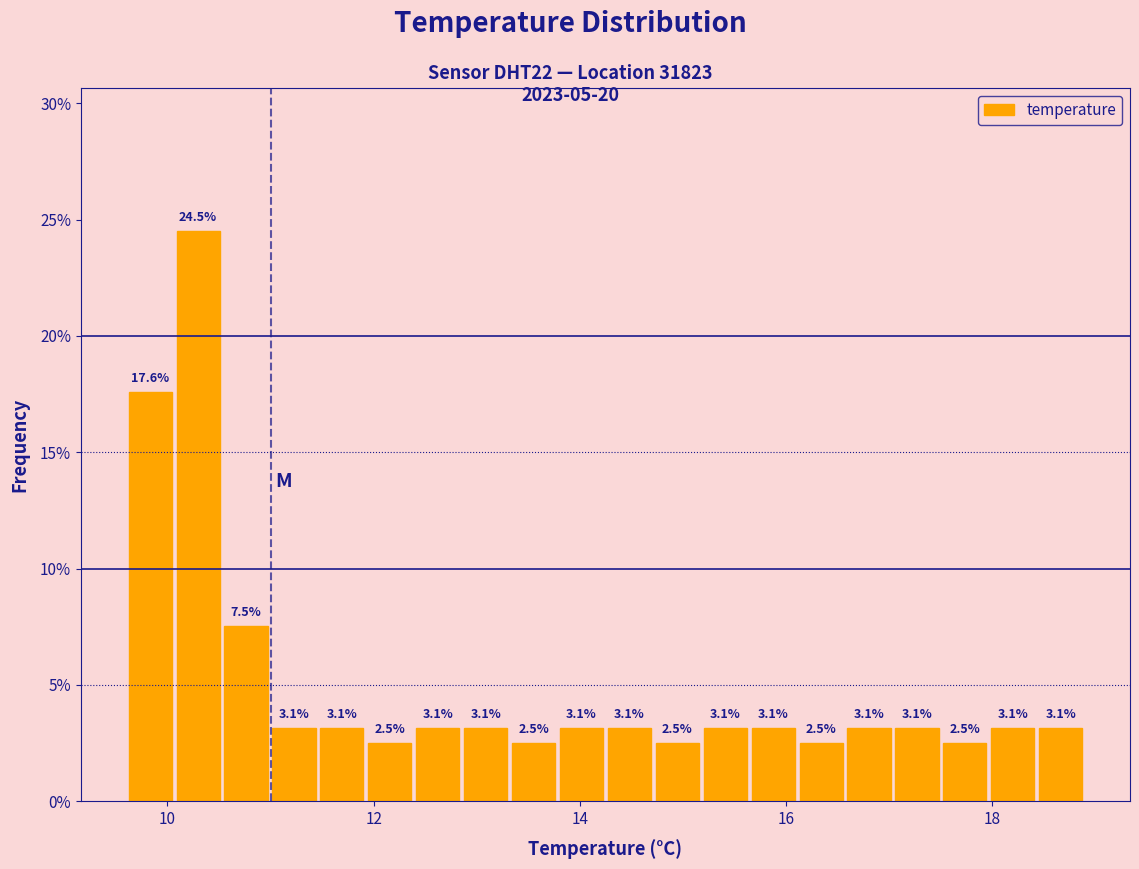

Around what value on the x-axis is the tallest bar? Give the approximate position of its centre, as read against the axis.

10.2